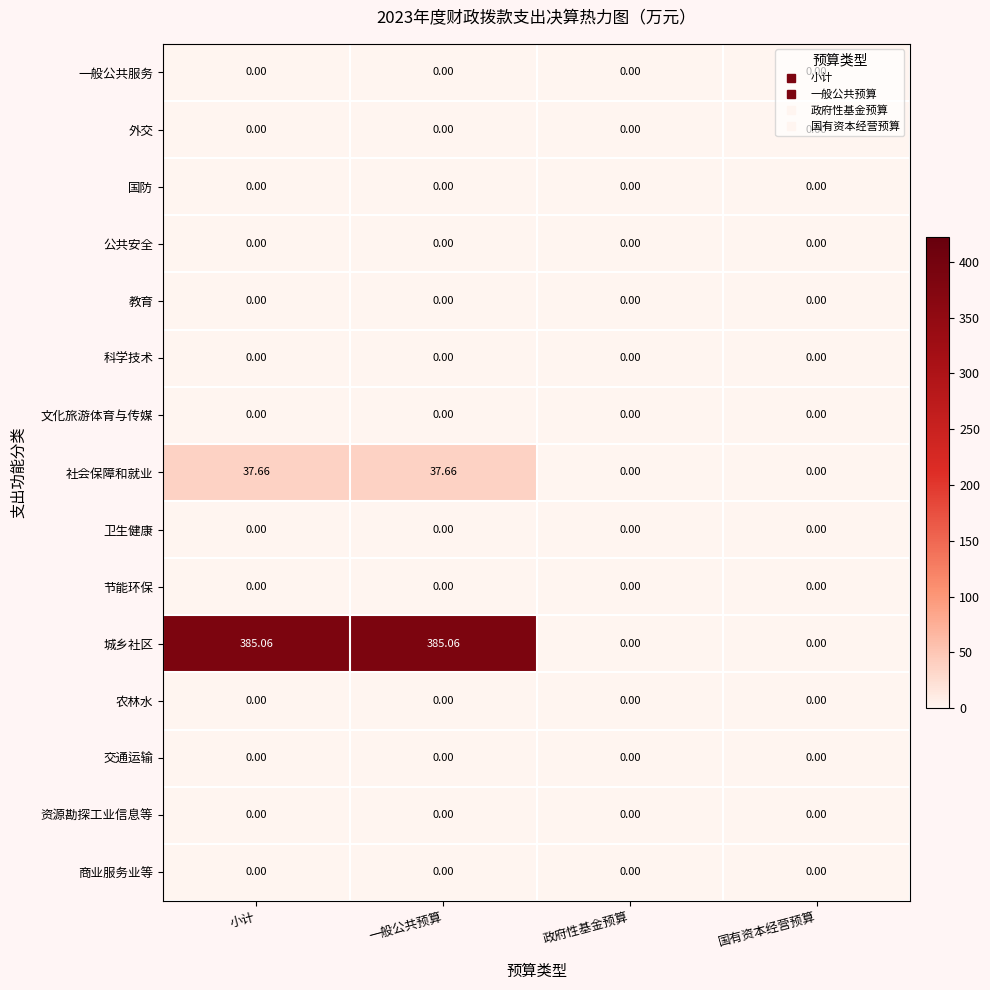

How many data points does each series have?

4